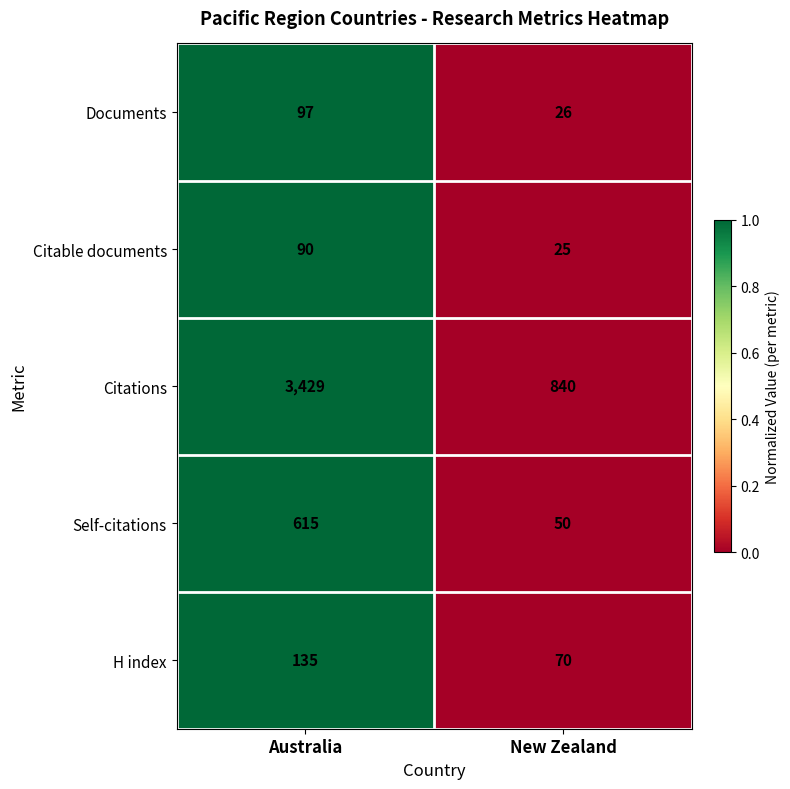

Where is H index nearest to the value 102?

New Zealand